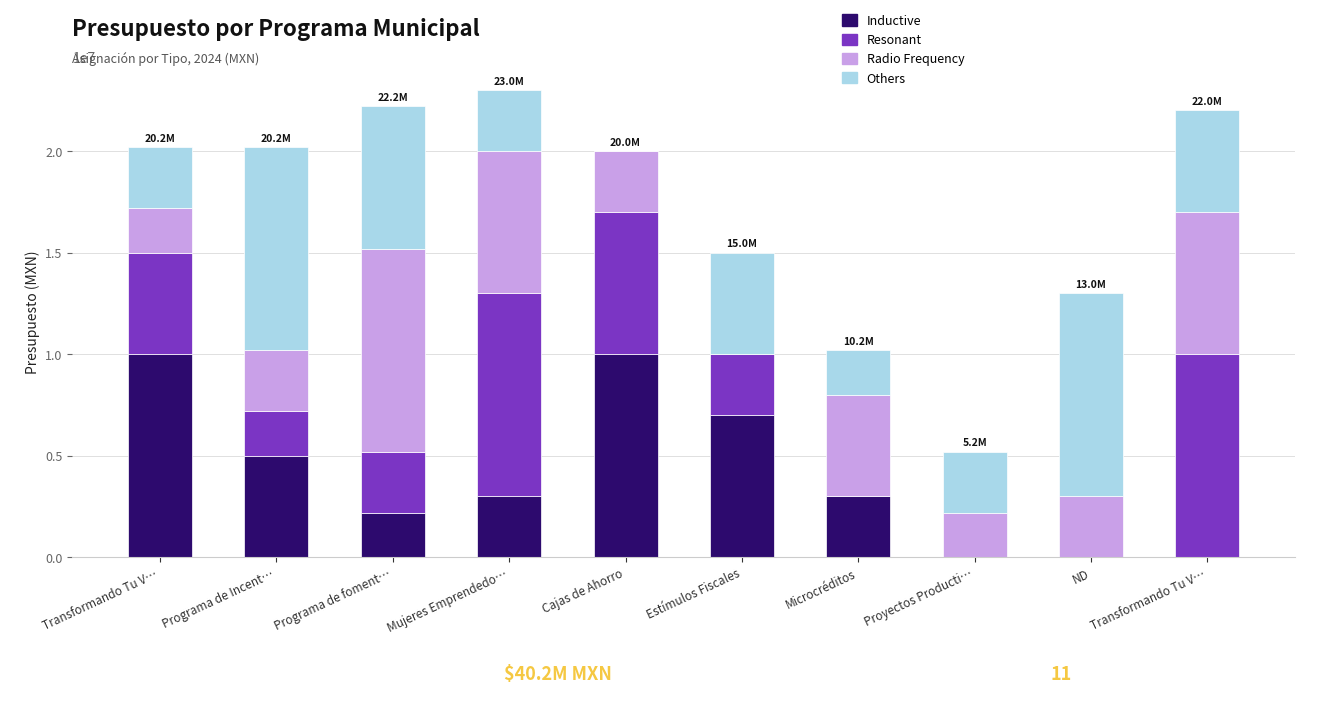

What is the label of the 6th bar from the left?

Estímulos Fiscales